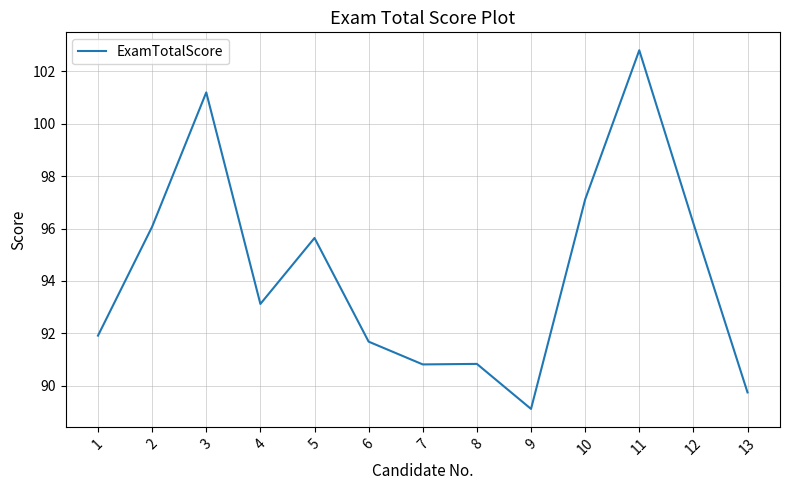

Does the chart have visible grid lines?

Yes